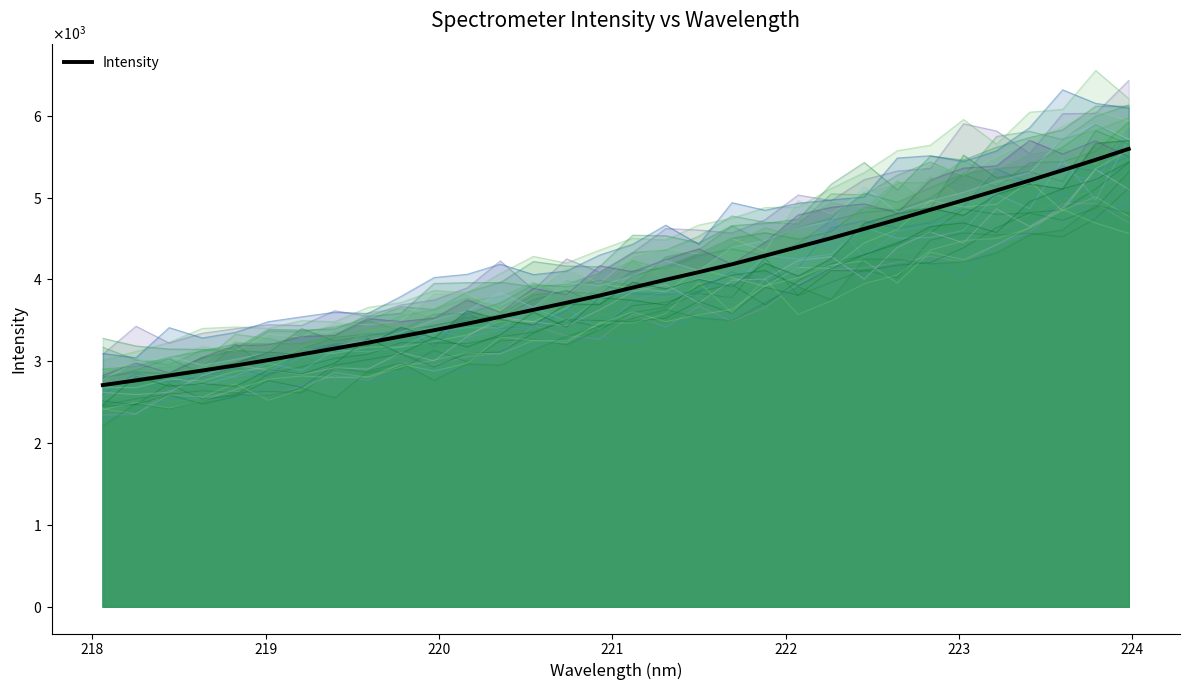

What is the average value?

3957.9